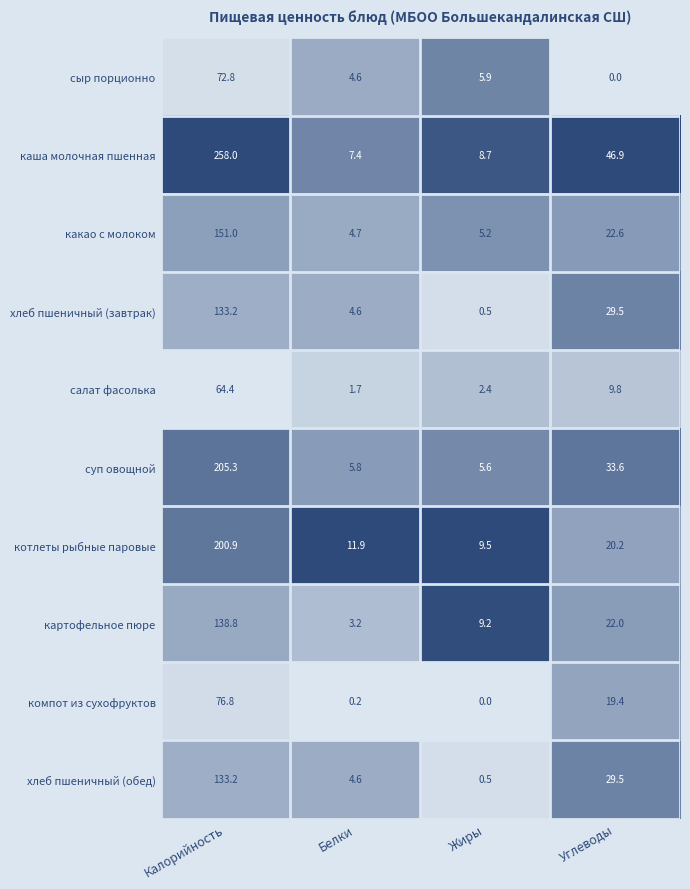

Which series has the largest total across all categories?

каша молочная пшенная